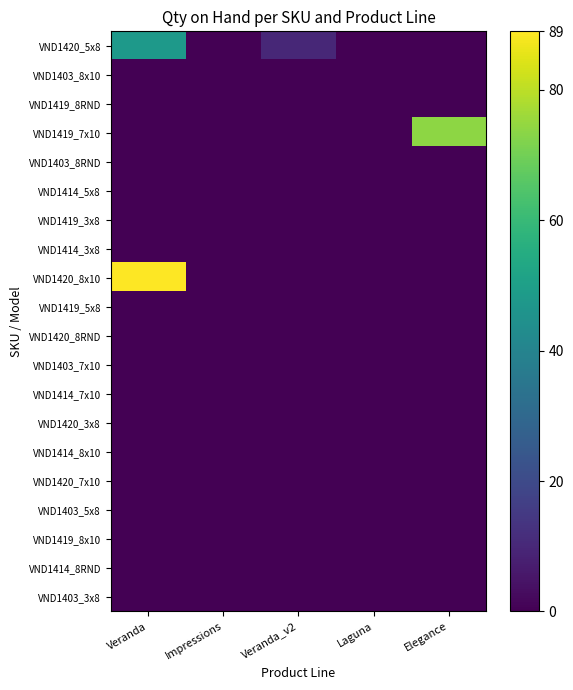

Reading left to right, what are all the values shown in this chart?

VND1420_5x8: Veranda=48	Impressions=0	Veranda_v2=10	Laguna=0	Elegance=0
VND1403_8x10: Veranda=0	Impressions=0	Veranda_v2=0	Laguna=0	Elegance=0
VND1419_8RND: Veranda=0	Impressions=0	Veranda_v2=0	Laguna=0	Elegance=0
VND1419_7x10: Veranda=0	Impressions=0	Veranda_v2=0	Laguna=0	Elegance=74
VND1403_8RND: Veranda=0	Impressions=0	Veranda_v2=0	Laguna=0	Elegance=0
VND1414_5x8: Veranda=0	Impressions=0	Veranda_v2=0	Laguna=0	Elegance=0
VND1419_3x8: Veranda=0	Impressions=0	Veranda_v2=0	Laguna=0	Elegance=0
VND1414_3x8: Veranda=0	Impressions=0	Veranda_v2=0	Laguna=0	Elegance=0
VND1420_8x10: Veranda=89	Impressions=0	Veranda_v2=0	Laguna=0	Elegance=0
VND1419_5x8: Veranda=0	Impressions=0	Veranda_v2=0	Laguna=0	Elegance=0
VND1420_8RND: Veranda=0	Impressions=0	Veranda_v2=0	Laguna=0	Elegance=0
VND1403_7x10: Veranda=0	Impressions=0	Veranda_v2=0	Laguna=0	Elegance=0
VND1414_7x10: Veranda=0	Impressions=0	Veranda_v2=0	Laguna=0	Elegance=0
VND1420_3x8: Veranda=0	Impressions=0	Veranda_v2=0	Laguna=0	Elegance=0
VND1414_8x10: Veranda=0	Impressions=0	Veranda_v2=0	Laguna=0	Elegance=0
VND1420_7x10: Veranda=0	Impressions=0	Veranda_v2=0	Laguna=0	Elegance=0
VND1403_5x8: Veranda=0	Impressions=0	Veranda_v2=0	Laguna=0	Elegance=0
VND1419_8x10: Veranda=0	Impressions=0	Veranda_v2=0	Laguna=0	Elegance=0
VND1414_8RND: Veranda=0	Impressions=0	Veranda_v2=0	Laguna=0	Elegance=0
VND1403_3x8: Veranda=0	Impressions=0	Veranda_v2=0	Laguna=0	Elegance=0